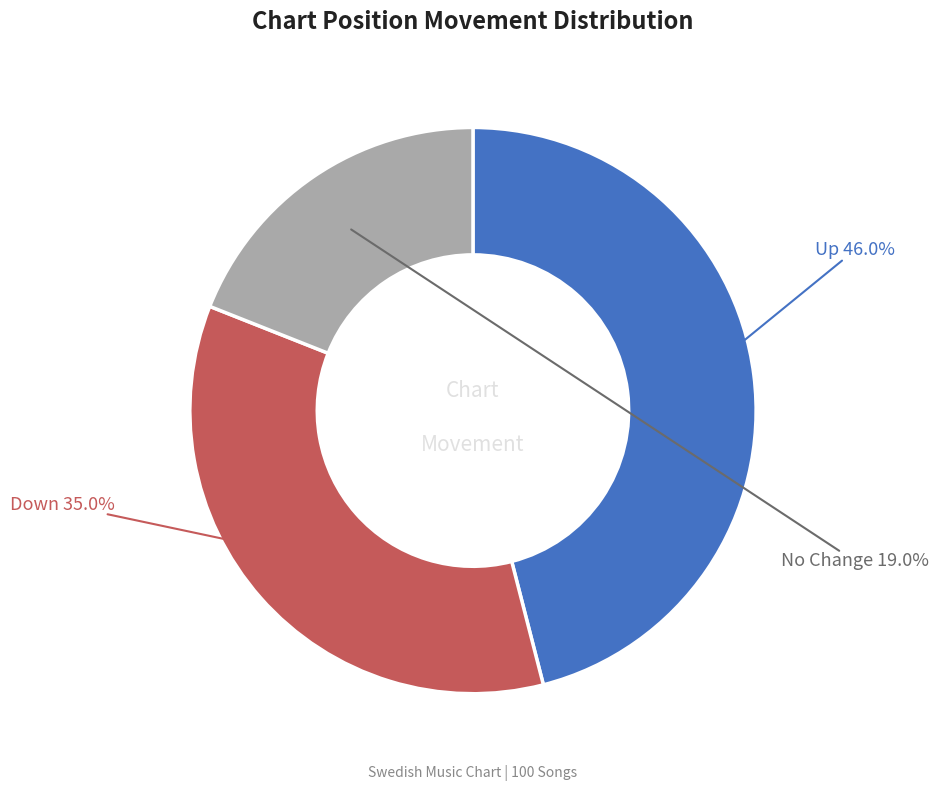

To the nearest percent, what is the average slice percentage?

33%